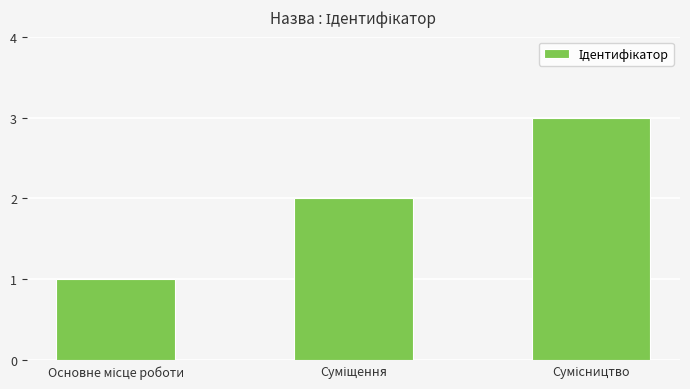

What is the maximum value shown in the chart?

3